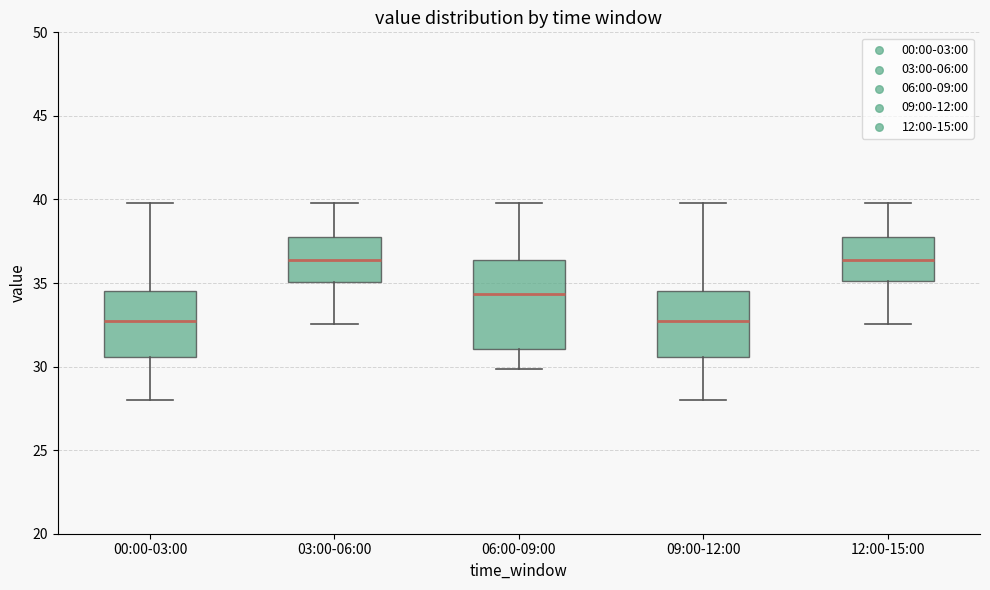

Where is the lower edge of the box for 00:00-03:00 on the y-axis? The values are not printed on the chart, so give them approximately, as read against the axis.

30.5